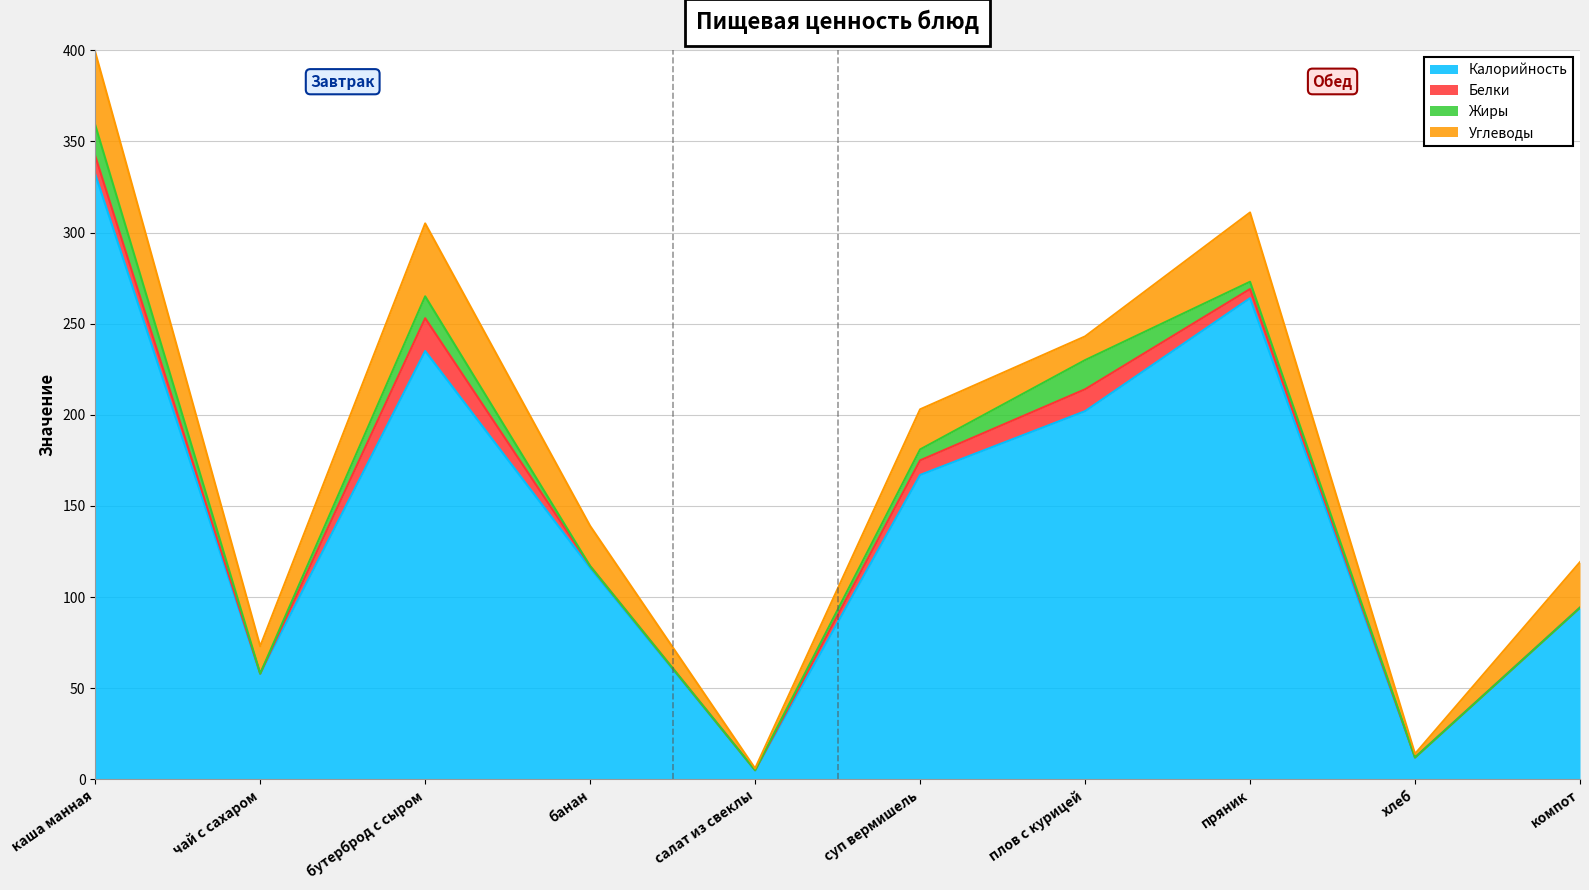

Which series has the widest spread of values?

Калорийность